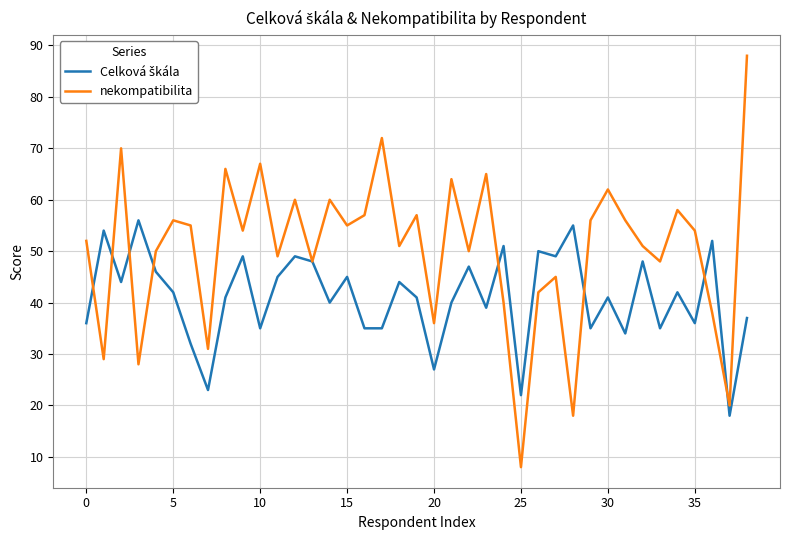

Which series has the widest spread of values?

nekompatibilita